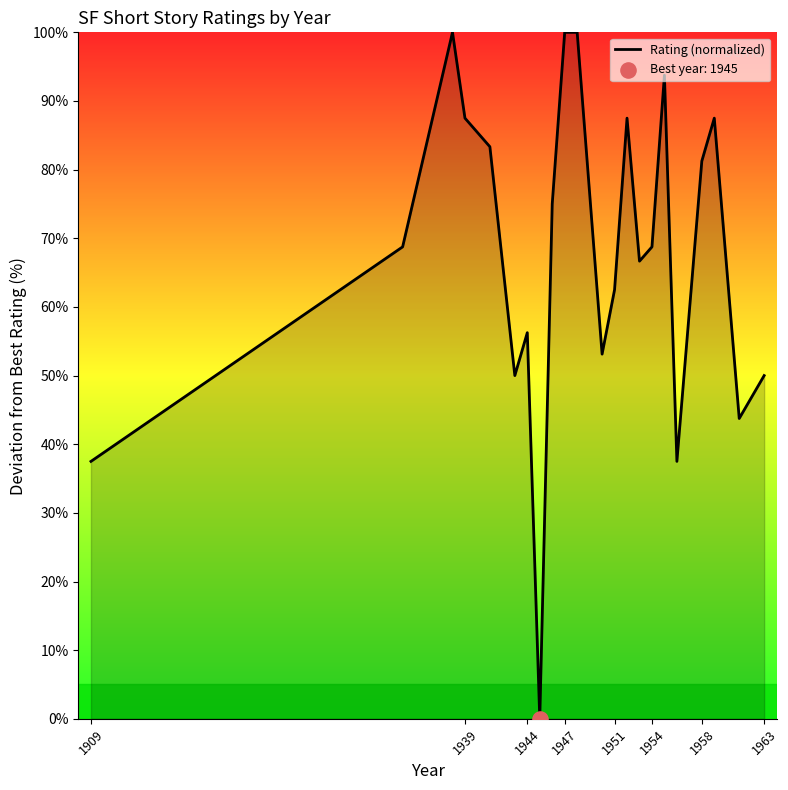

What is the difference between the maximum and minimum values?

100.0